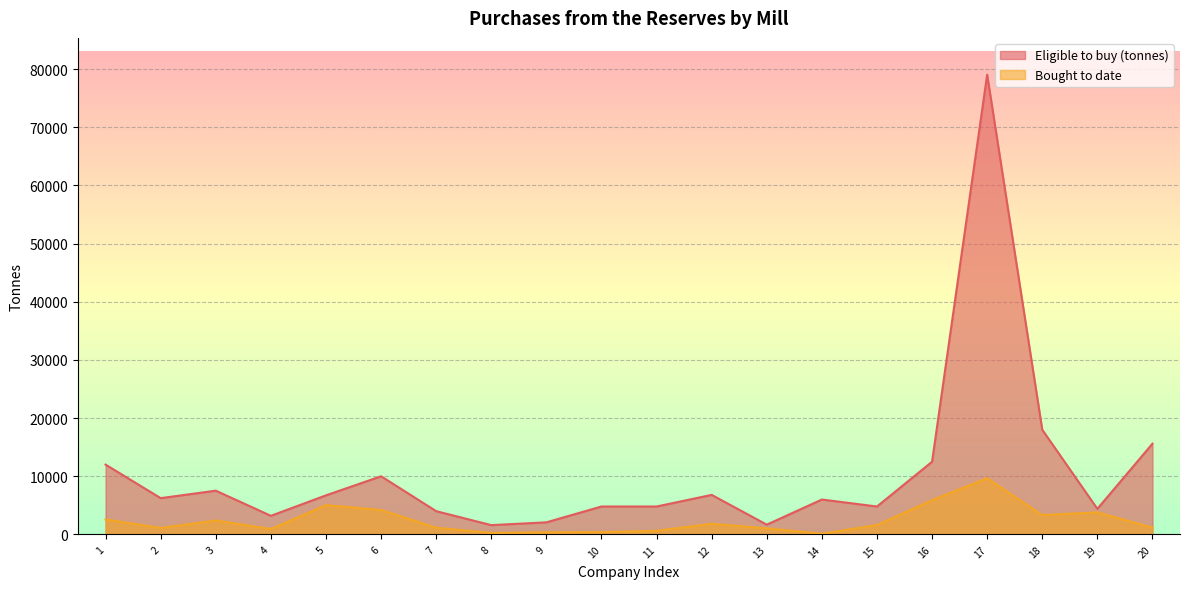

How many lines are shown in the chart?

2